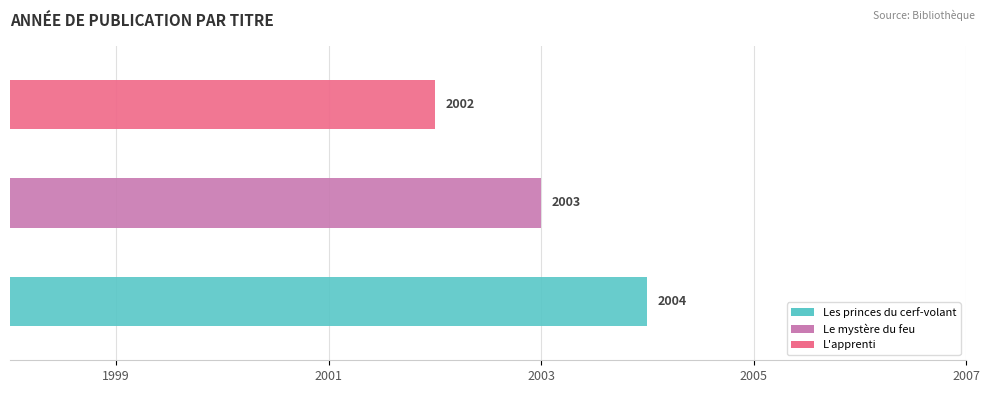

How many bars are there in total?

3